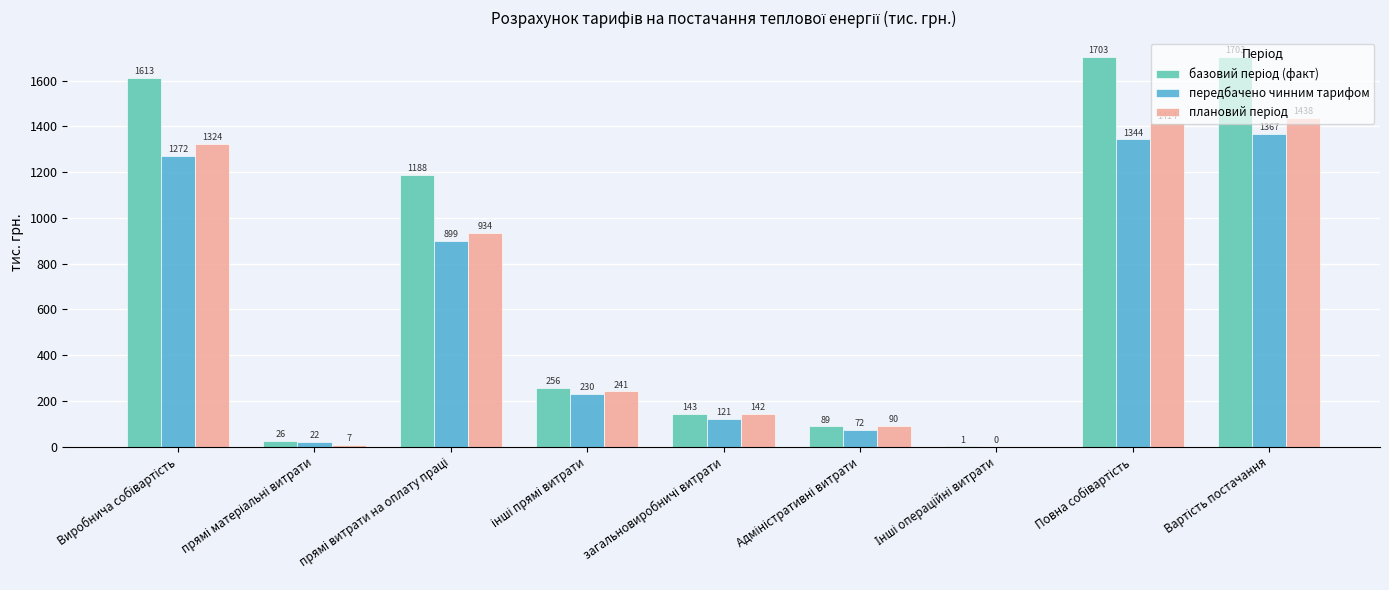

How many series are shown in this chart?

3